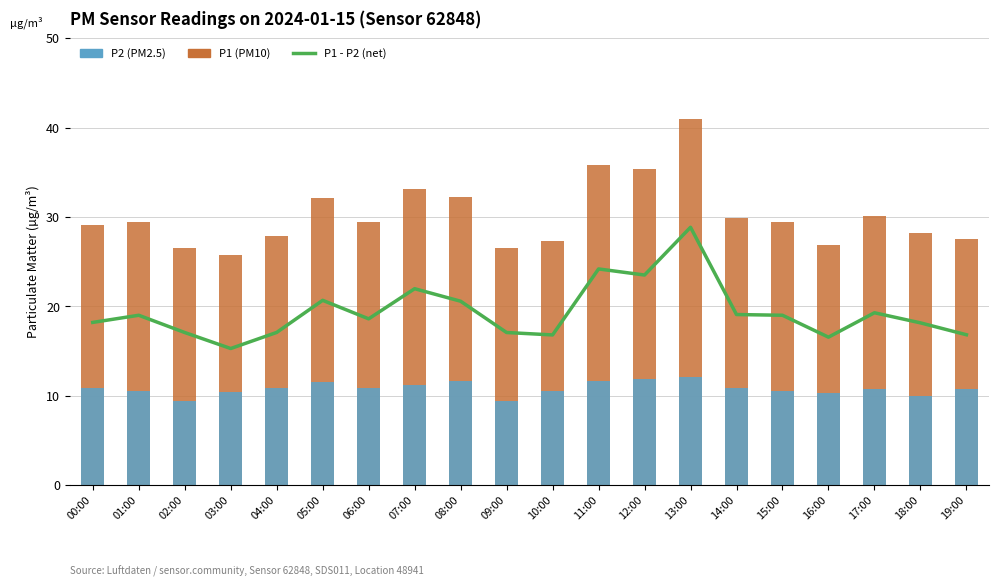

At how many categories does at least one series exceed 32?

6